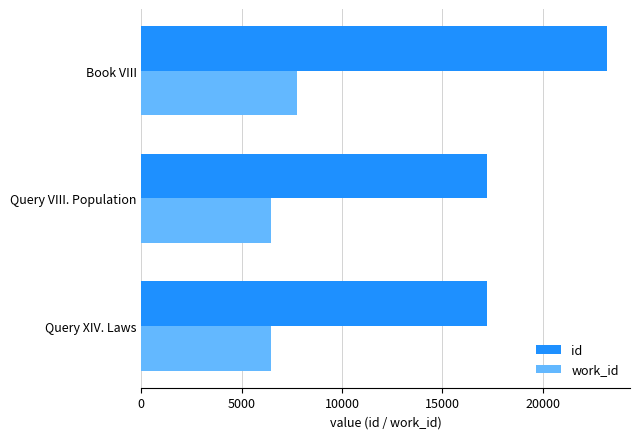

Which series has the largest range (max minus min)?

id